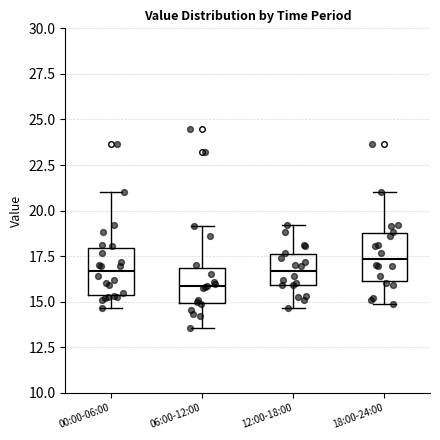

Reading left to right, read every box against the y-axis: the position of its median line, the range the box covers, and the ends of its whiskers. The values are not printed on the chart, so give them approximately, as read against the axis.

00:00-06:00: median 16.5, box 15.5 to 18.0, whiskers 14.5 to 21.0
06:00-12:00: median 16.0, box 15.0 to 17.0, whiskers 13.5 to 19.0
12:00-18:00: median 16.5, box 16.0 to 17.5, whiskers 14.5 to 19.0
18:00-24:00: median 17.5, box 16.0 to 19.0, whiskers 15.0 to 21.0